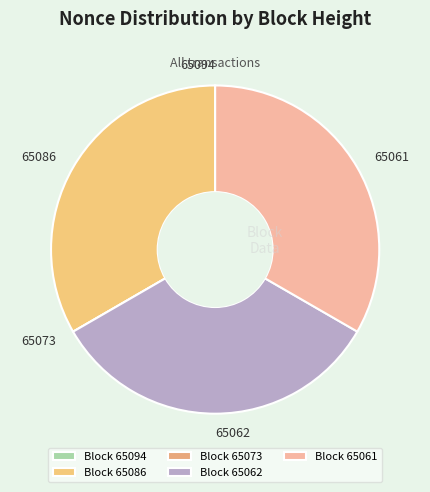

Is there a majority slice in this chart?

No